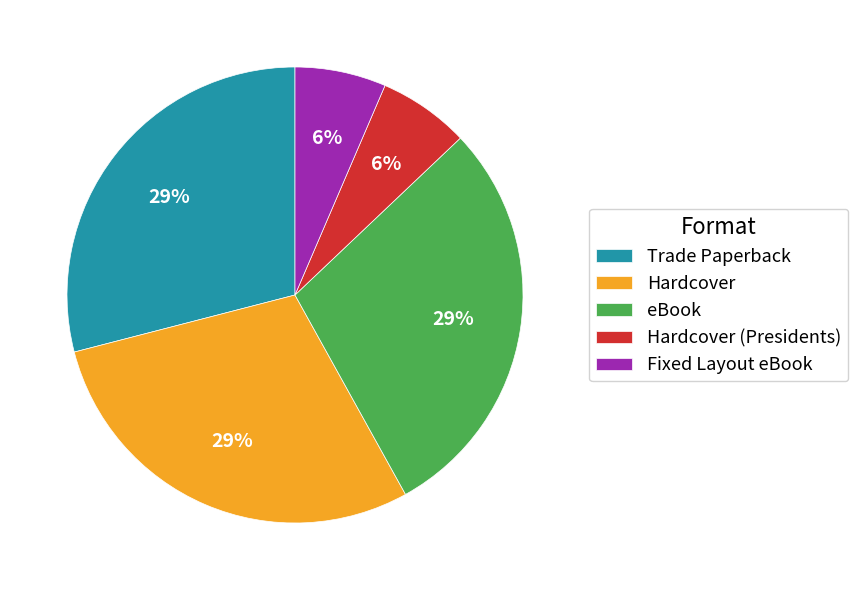

What percentage is the Hardcover (Presidents) slice, to the nearest percent?

6%